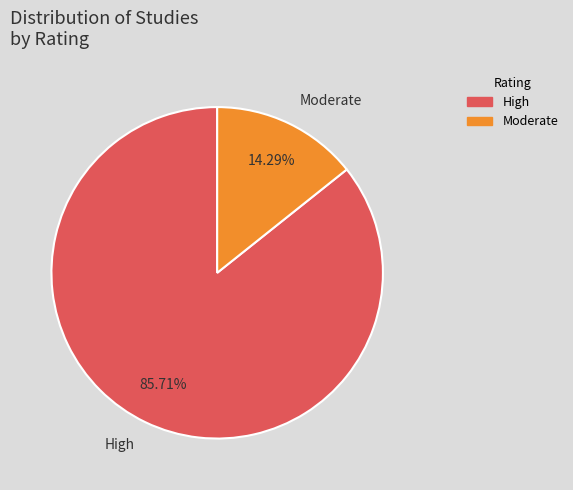

Does any single category account for the majority?

Yes